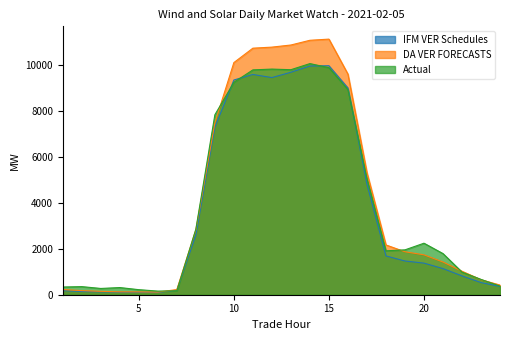

Reading left to right, what are all the values shown in this chart?

IFM VER Schedules: 1=177.6	2=138.9	3=125.1	4=112.5	5=107.4	6=100.1	7=198.3	8=2591.5	9=7277.7	10=9335.6	11=9575.5	12=9440.8	13=9672.1	14=9943.5	15=9956.9	16=8990.8	17=4808.7	18=1686.4	19=1465.8	20=1374.0	21=1135.8	22=817.9	23=527.8	24=359.7
DA VER FORECASTS: 1=225.5	2=177.9	3=146.4	4=127.1	5=123.2	6=113.8	7=224.6	8=2824.7	9=7473.6	10=10093.3	11=10719.4	12=10765.2	13=10857.4	14=11062.6	15=11113.4	16=9591.0	17=5308.3	18=2164.2	19=1868.5	20=1734.5	21=1423.4	22=1021.6	23=651.4	24=420.5
Actual: 1=335.1	2=352.0	3=272.4	4=311.7	5=219.4	6=157.8	7=171.5	8=2849.8	9=7822.6	10=9236.9	11=9775.5	12=9810.0	13=9783.8	14=10048.7	15=9871.8	16=8914.3	17=5050.6	18=1909.1	19=1950.8	20=2239.8	21=1788.0	22=984.2	23=665.3	24=376.8